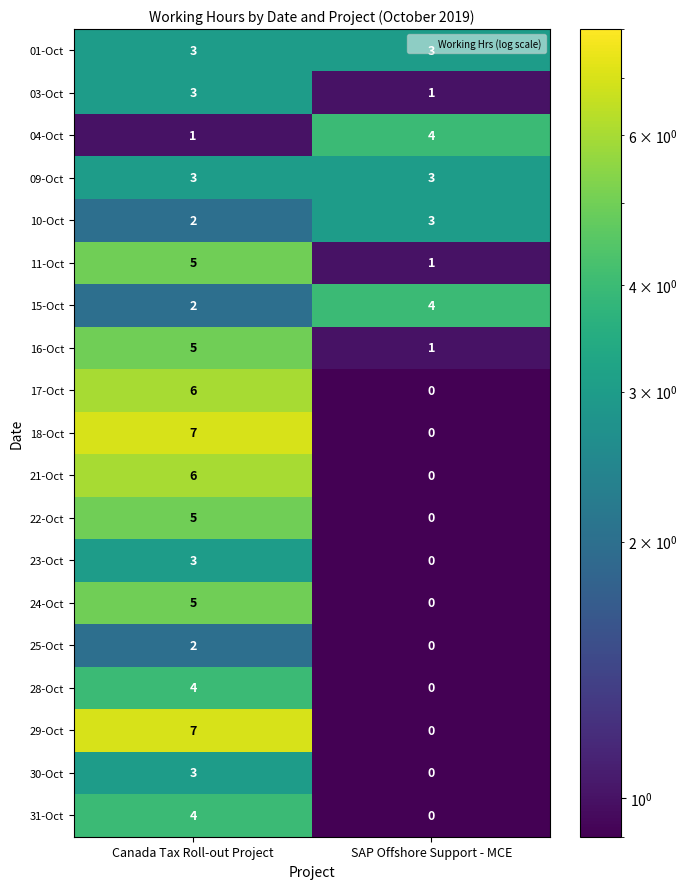

Count the number of categories in the chart.

2